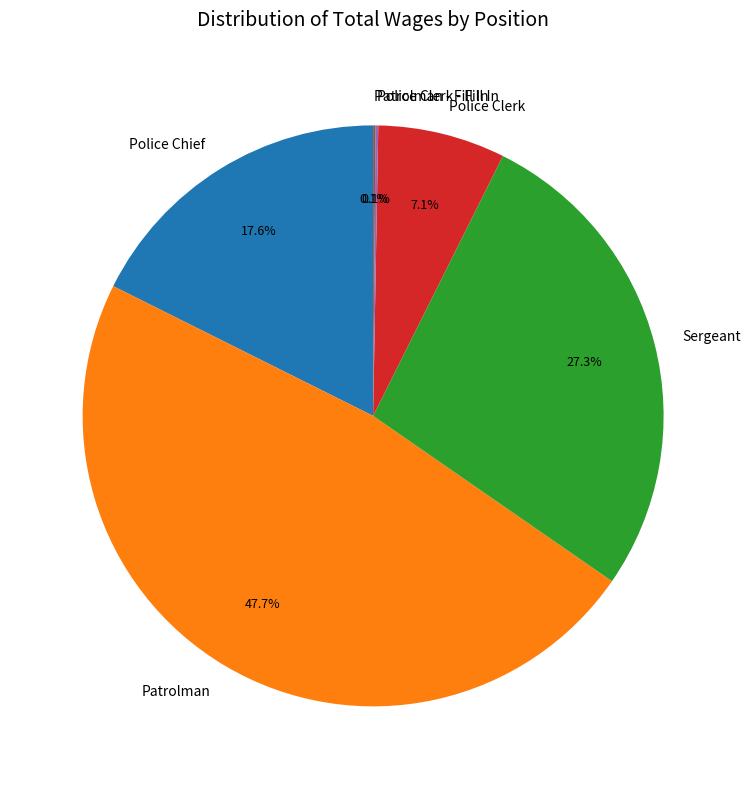

What percentage do Police Chief and Police Clerk together represent?

24.7%